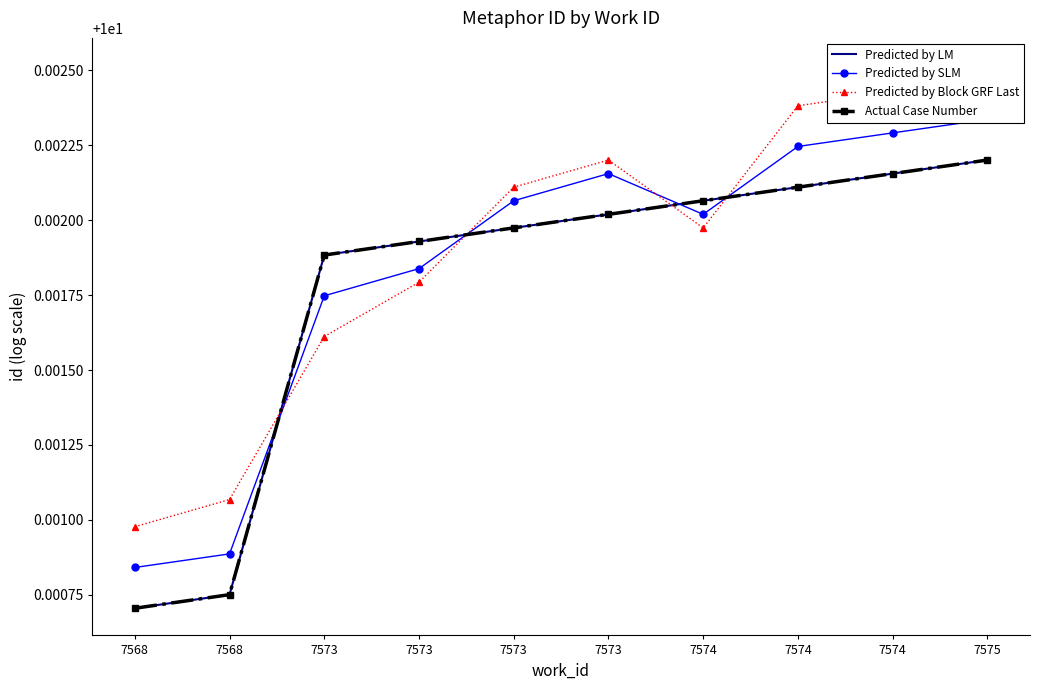

What is the greatest value displayed?

10.0